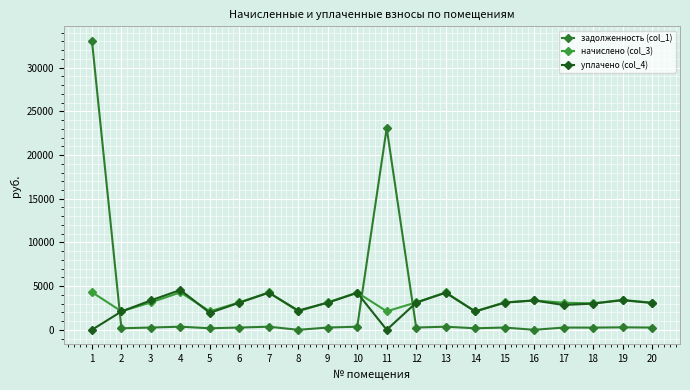

Where is the first local minimum for начислено (col_3)?

2